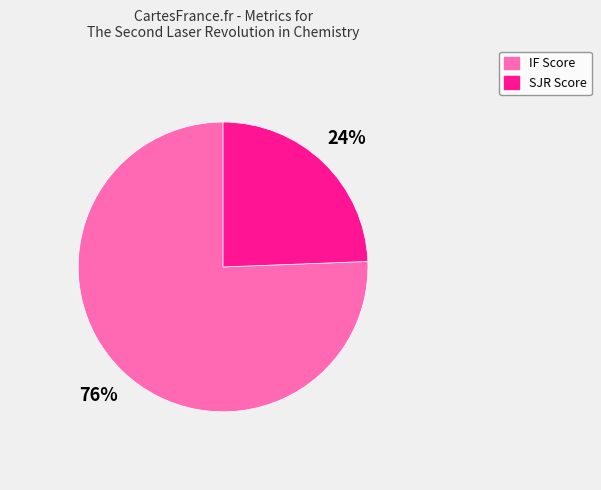

To the nearest percent, what is the average slice percentage?

50%